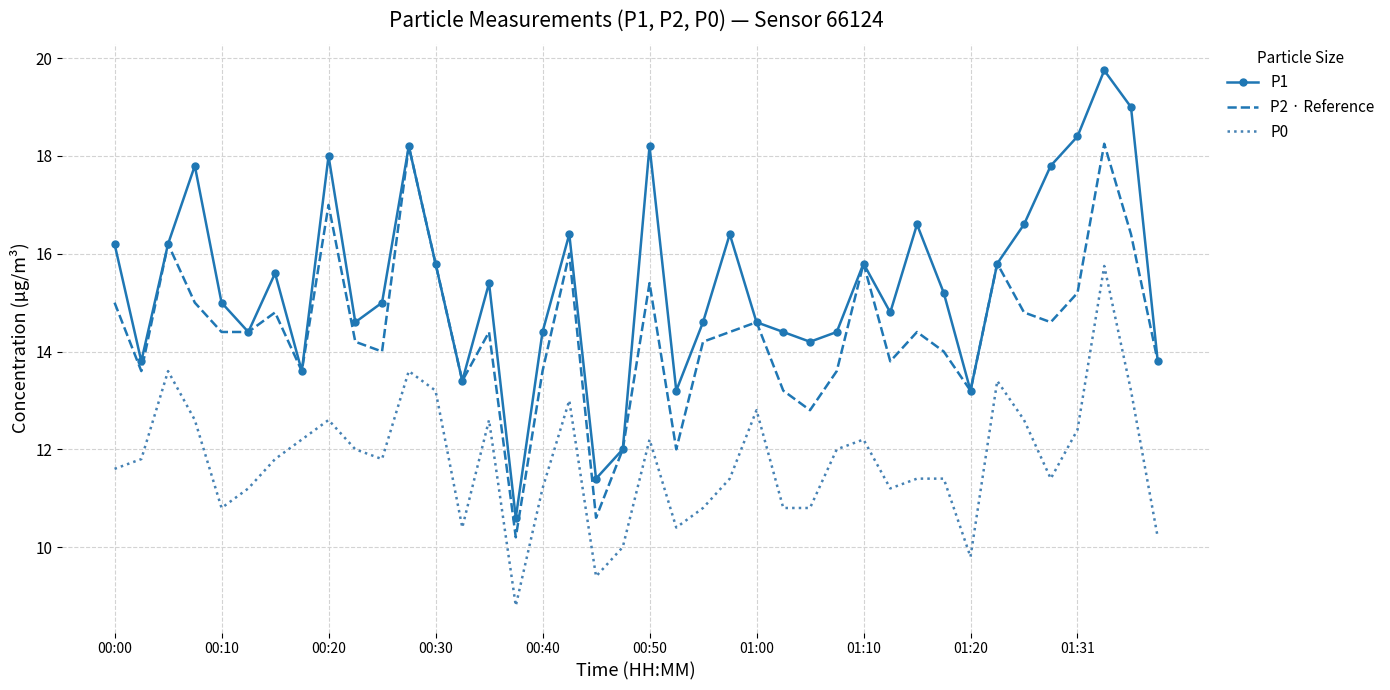

Rank the series by their average value, from lowest to highest.

P0, P2 · Reference, P1